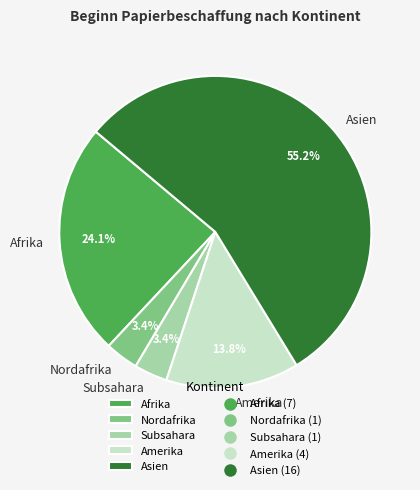

What percentage is the Amerika slice, to the nearest percent?

14%